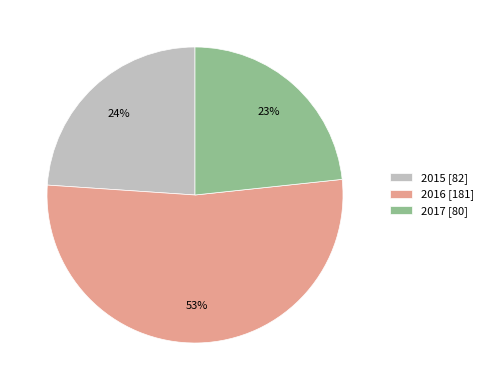

Approximately how many times larger is the value at 2016 [181] compared to 2015 [82]?

2.2